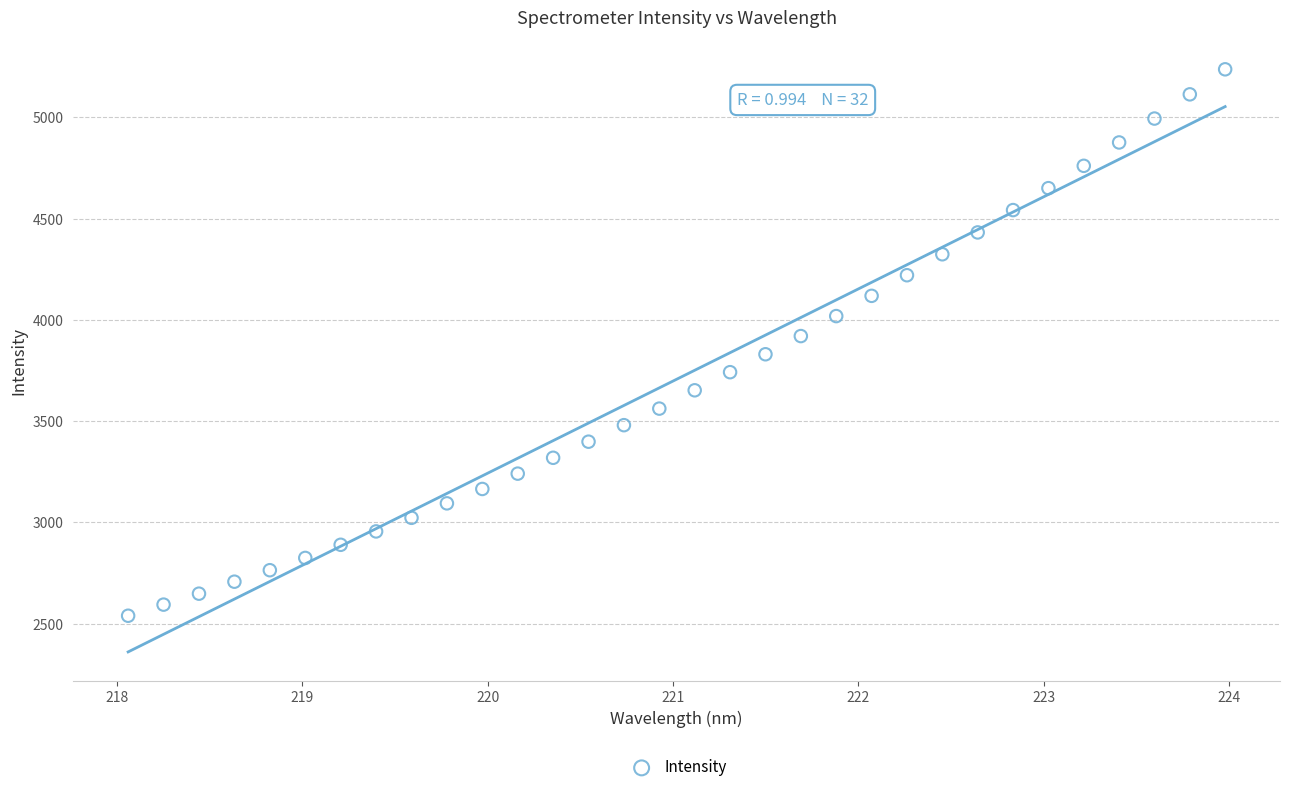

What is the range of X values (max minus min)?

5.9